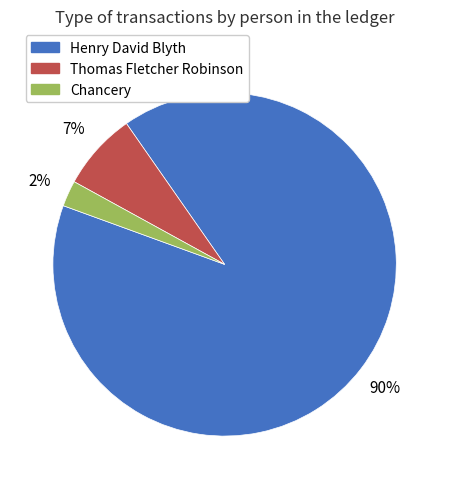

Combined, do Thomas Fletcher Robinson and Chancery account for over 50%?

No